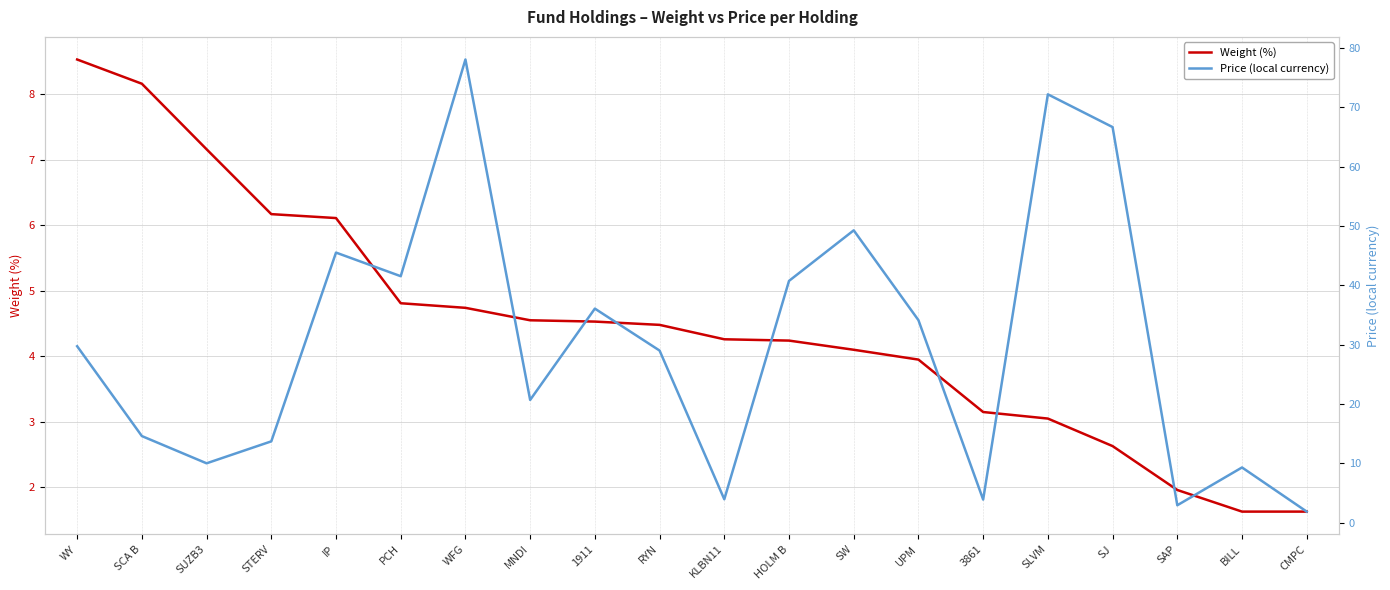

What are all the series names shown in the legend?

Weight (%), Price (local currency)